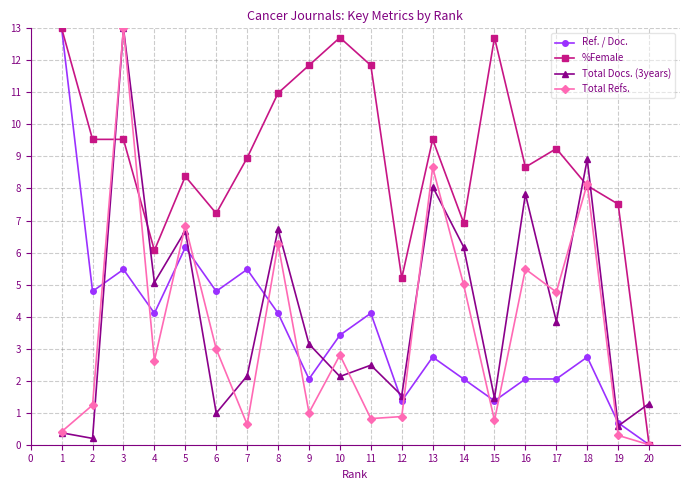

True or false: %Female has more than 0 points higher than both neighbors.

True